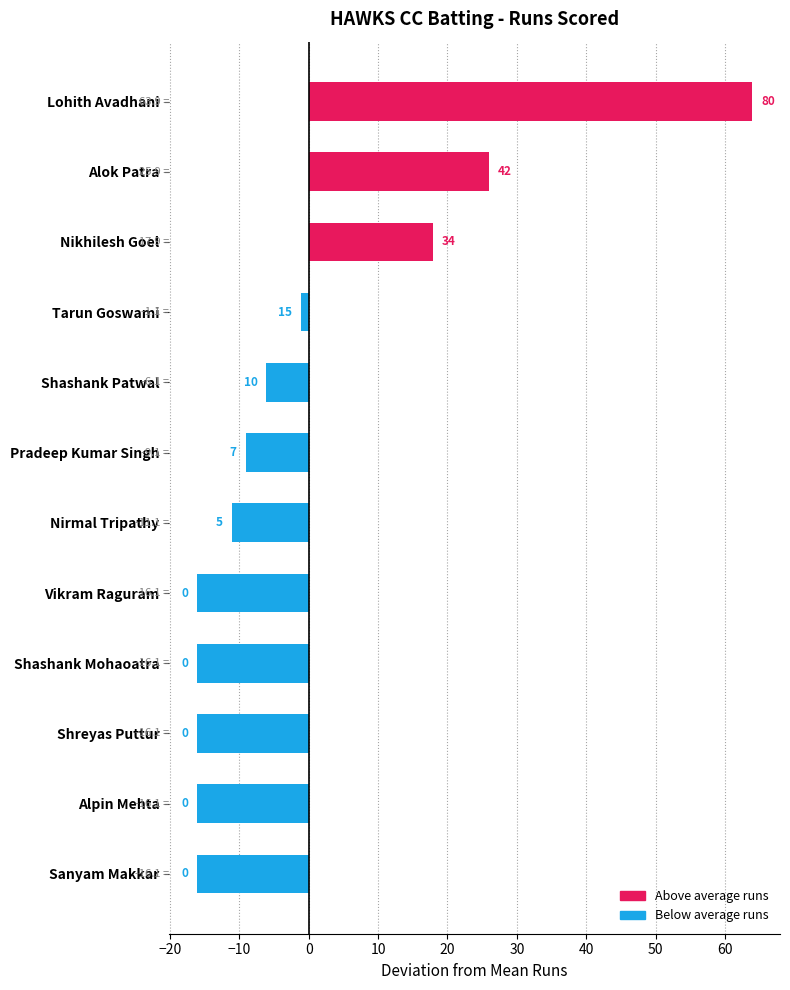

Does the chart contain any negative values?

Yes